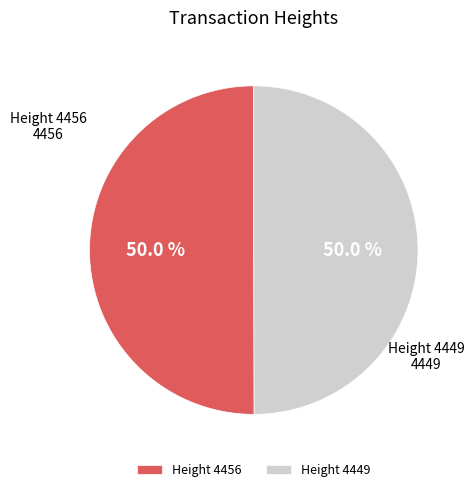

Is the sum of 4449 and 4456 greater than half?

Yes